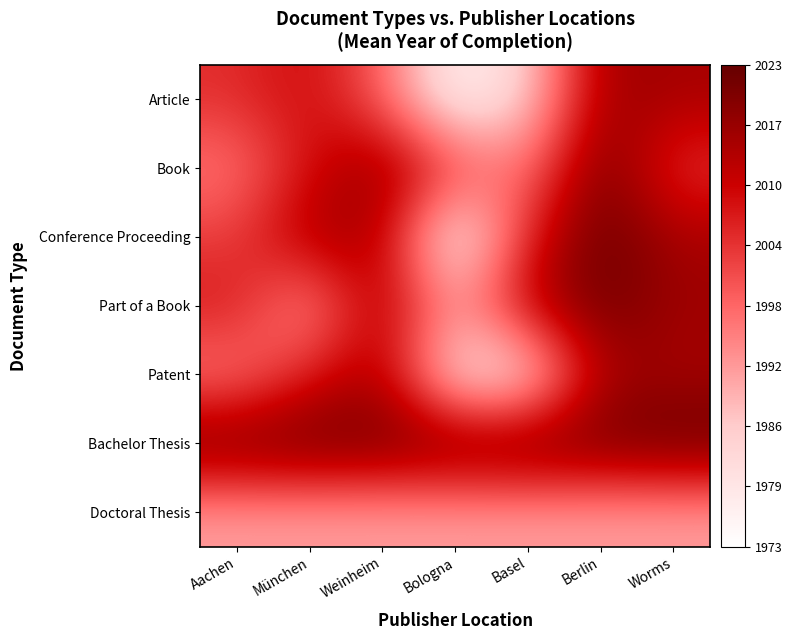

Which category has the lowest value across all series?

Bologna